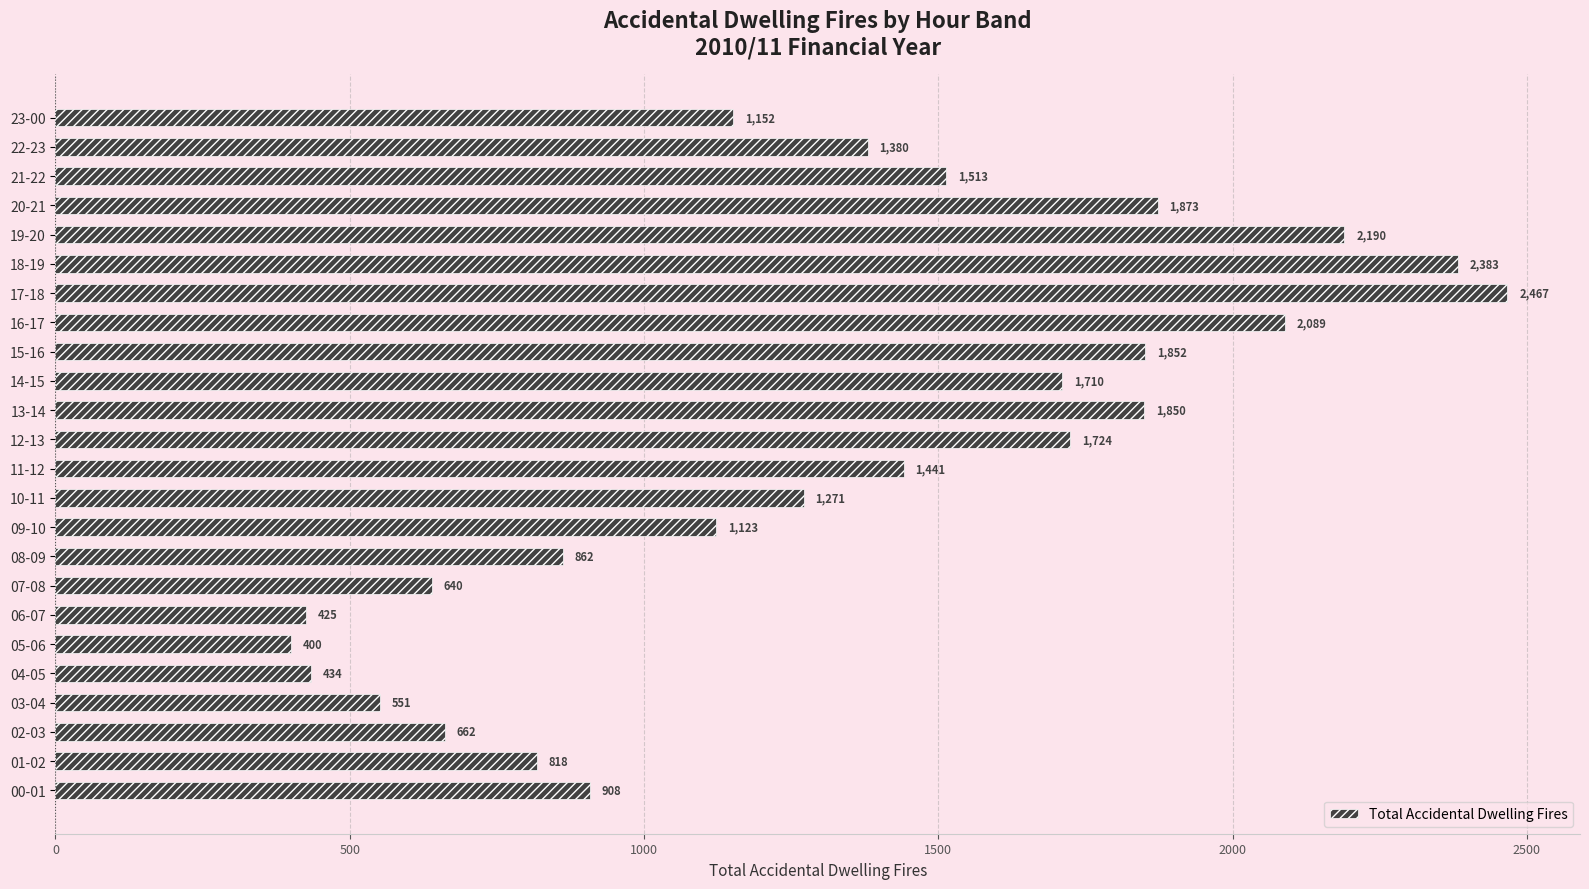

What is the average value?

1322